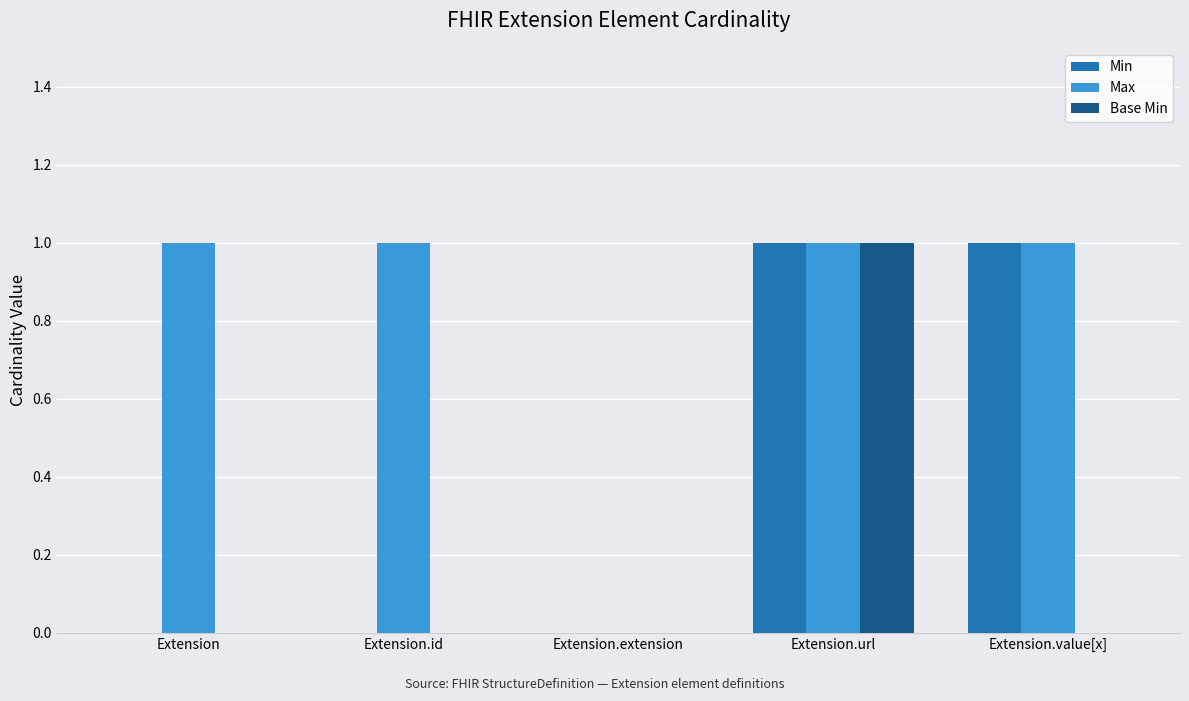

What is the sum of all Max values?

4